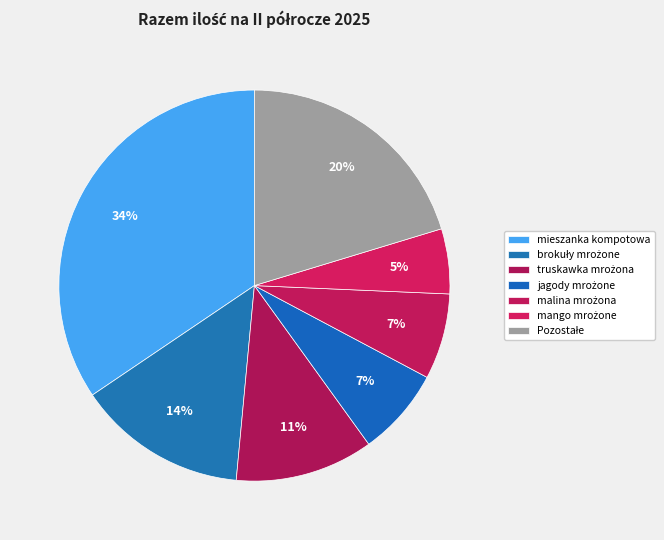

How many segments does this pie chart have?

7